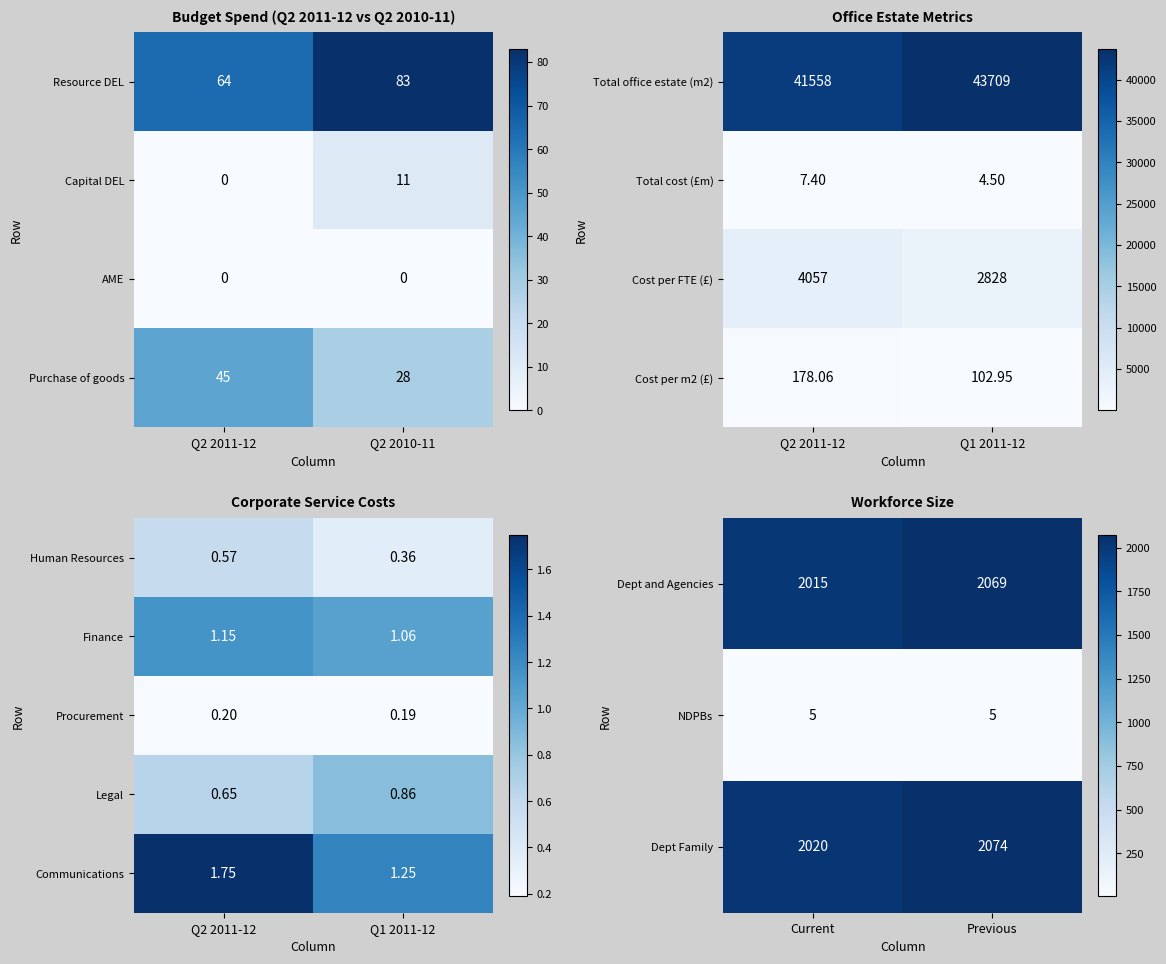

What is the minimum value for Dept and Agencies?

2015